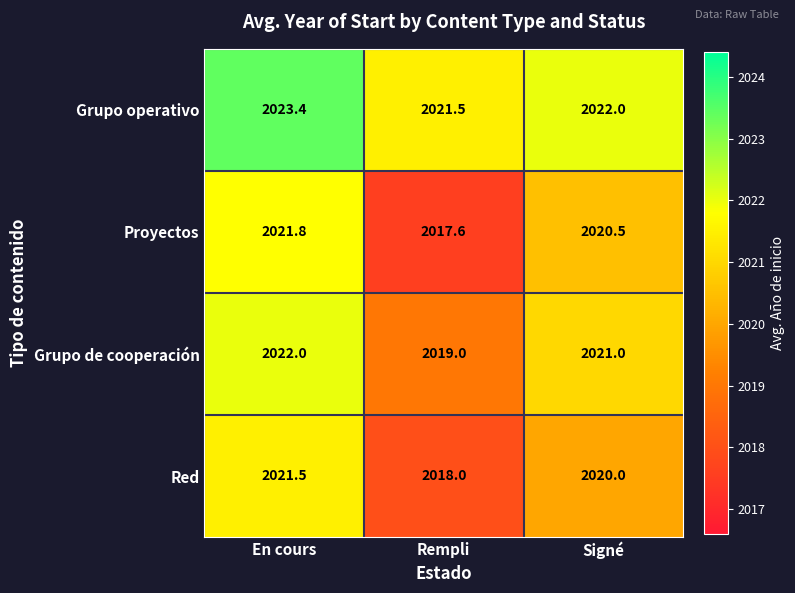

At En cours, list the series in order from largest to smallest.

Grupo operativo, Grupo de cooperación, Proyectos, Red